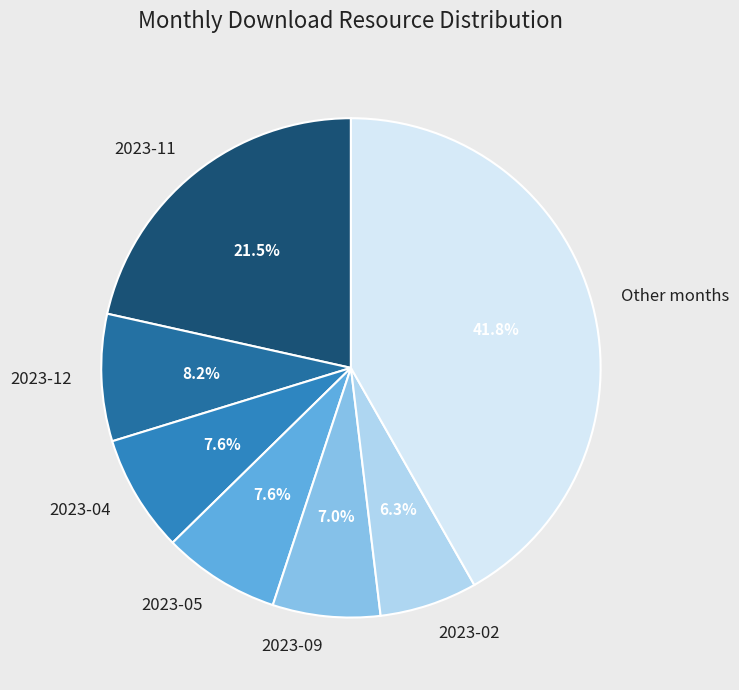

What is the ratio of the value at 2023-04 to the value at 2023-12?

0.9